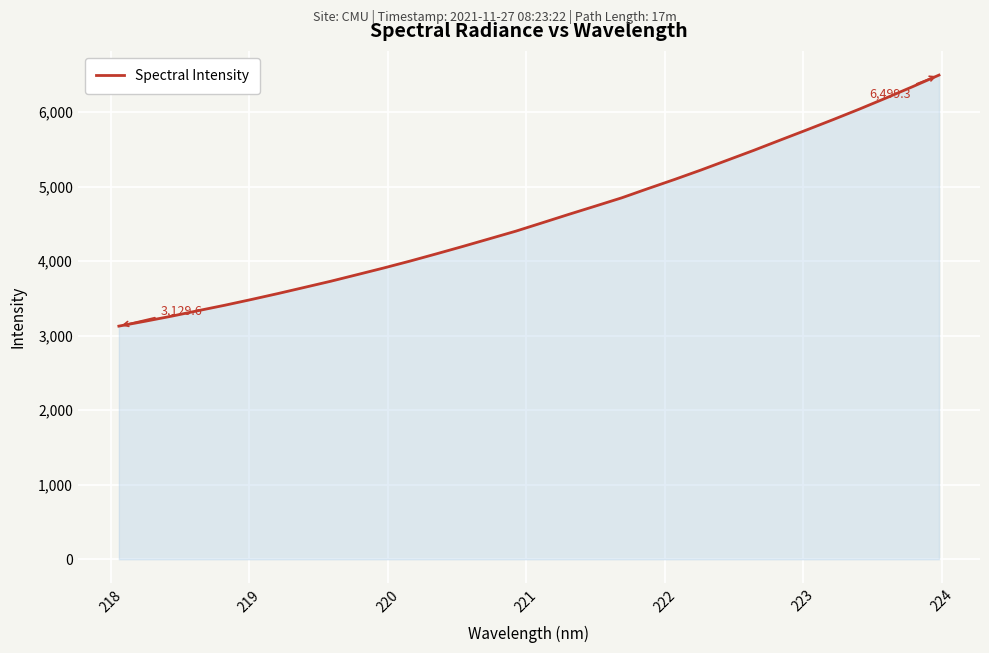

What is the difference between the maximum and minimum values?

3369.7